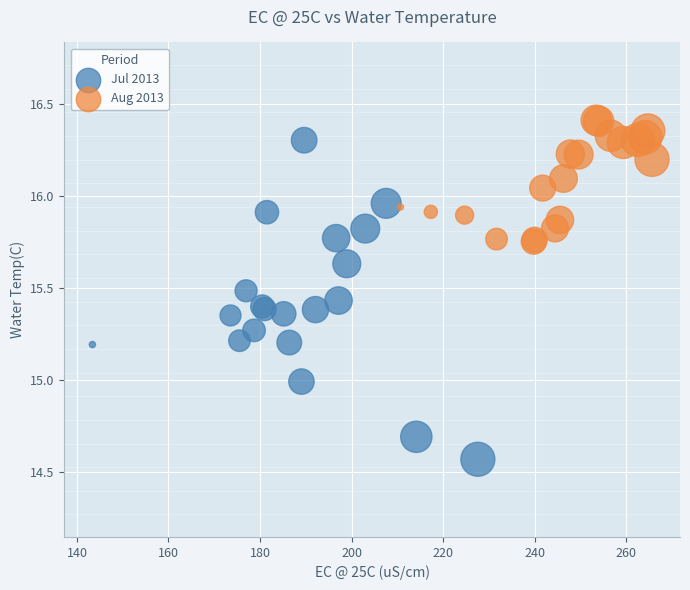

Which series contains the highest Y value?

Aug 2013